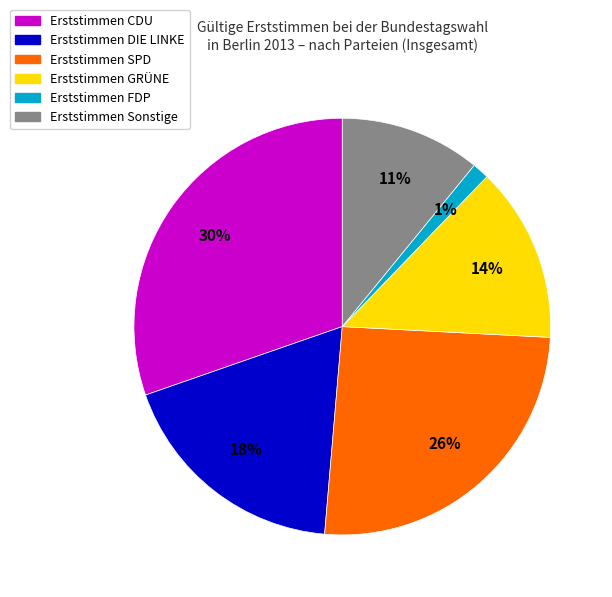

To the nearest percent, what is the difference between the largest and smallest slice percentages?

29%